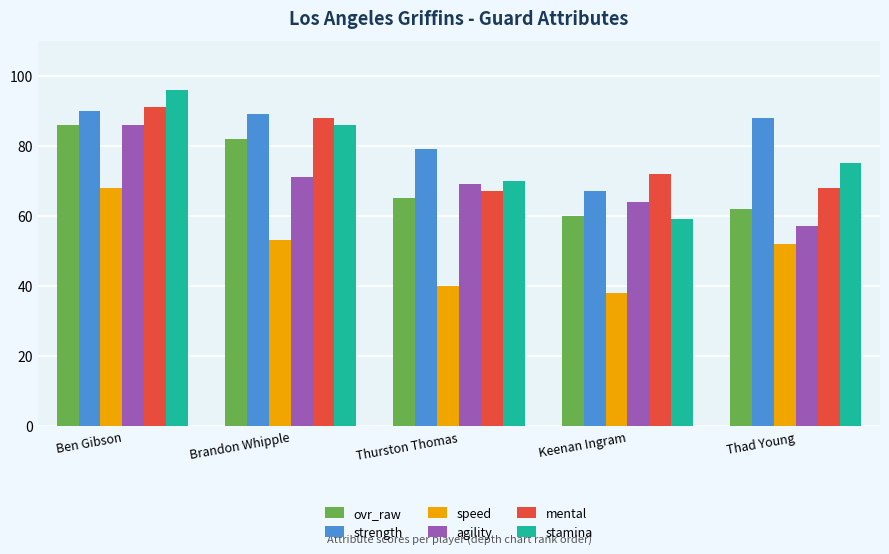

How many bars are there in each group?

6